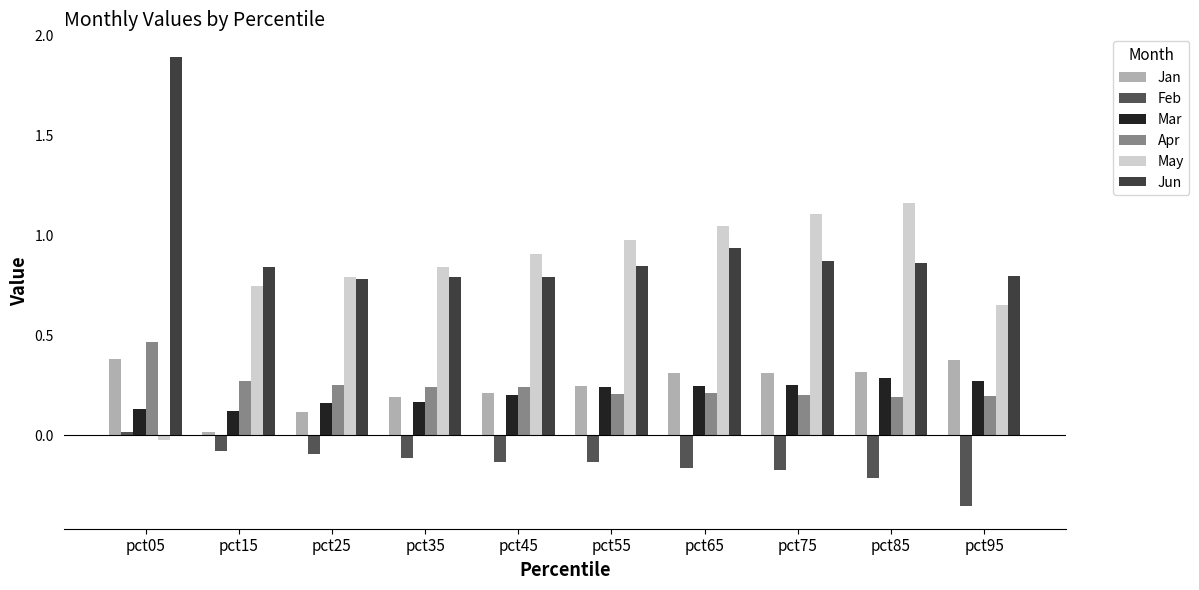

Does the chart contain any negative values?

Yes